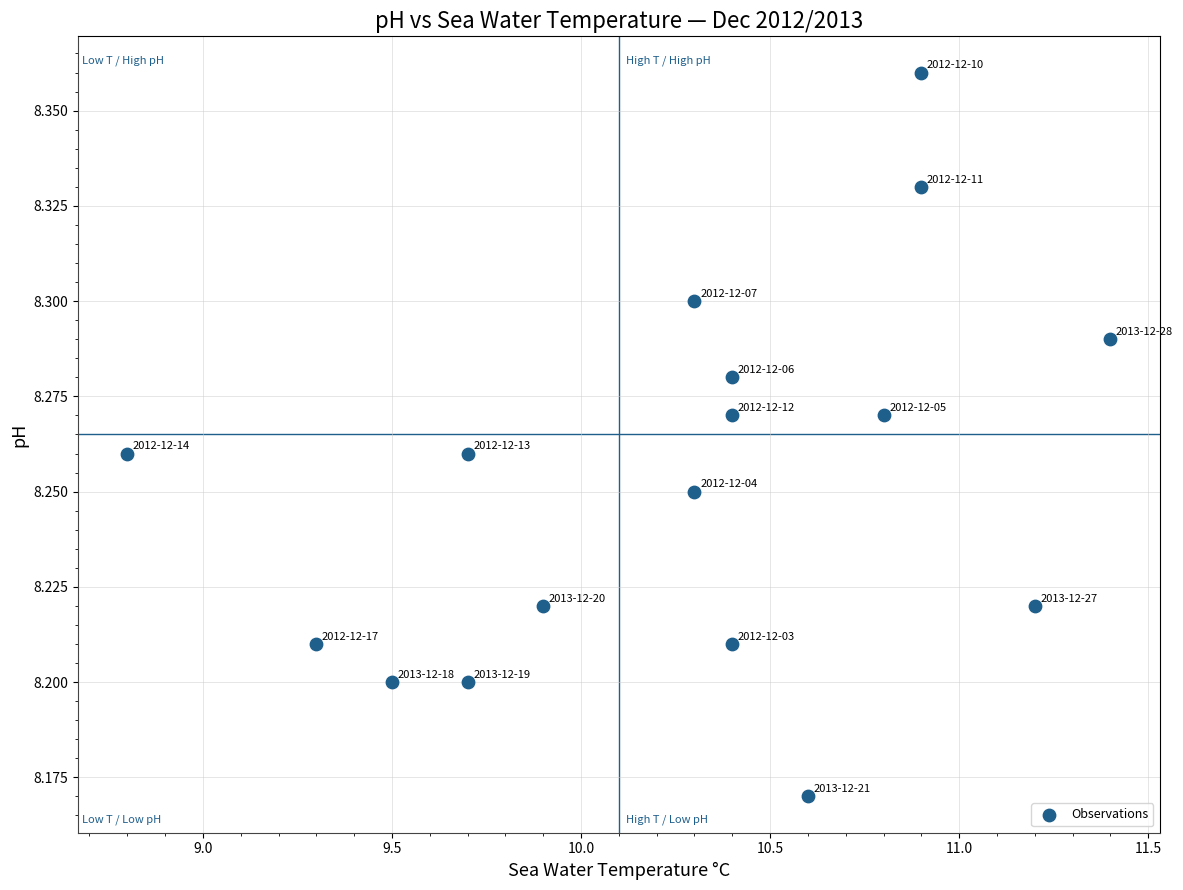

What is the range of X values (max minus min)?

2.6